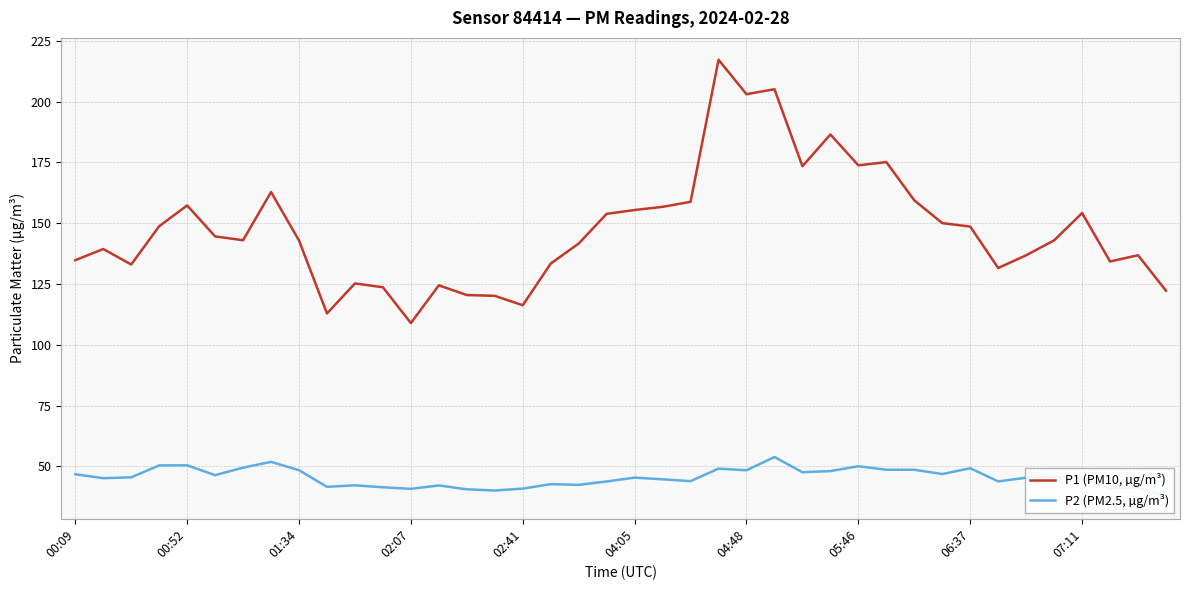

True or false: P2 (PM2.5, µg/m³) has a value of 53.8 at 25.

True